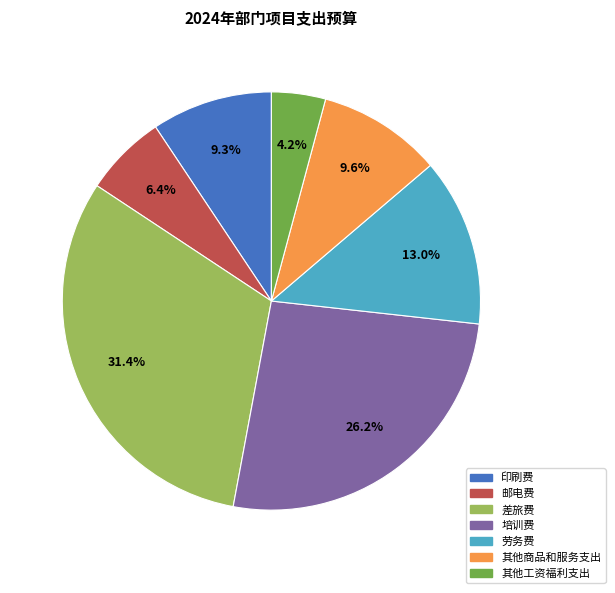

What percentage do 其他商品和服务支出 and 培训费 together represent?

35.8%